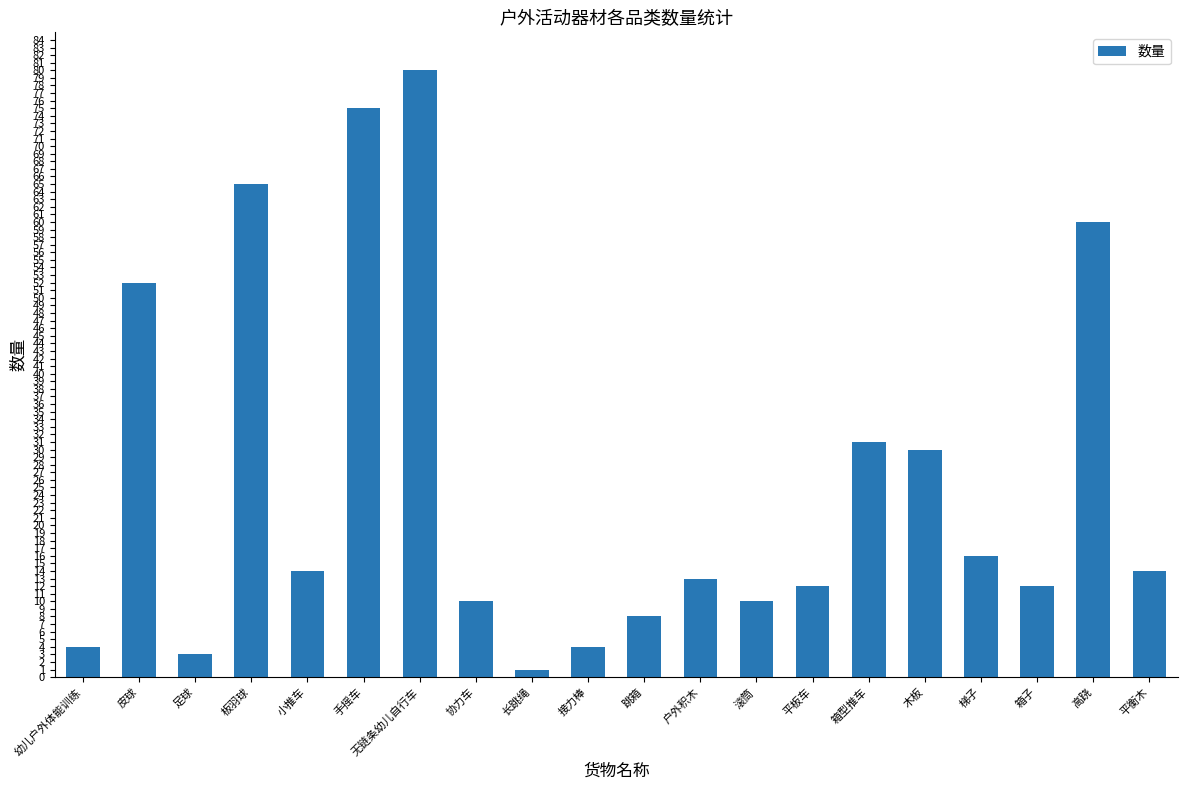

What is the average value?

26